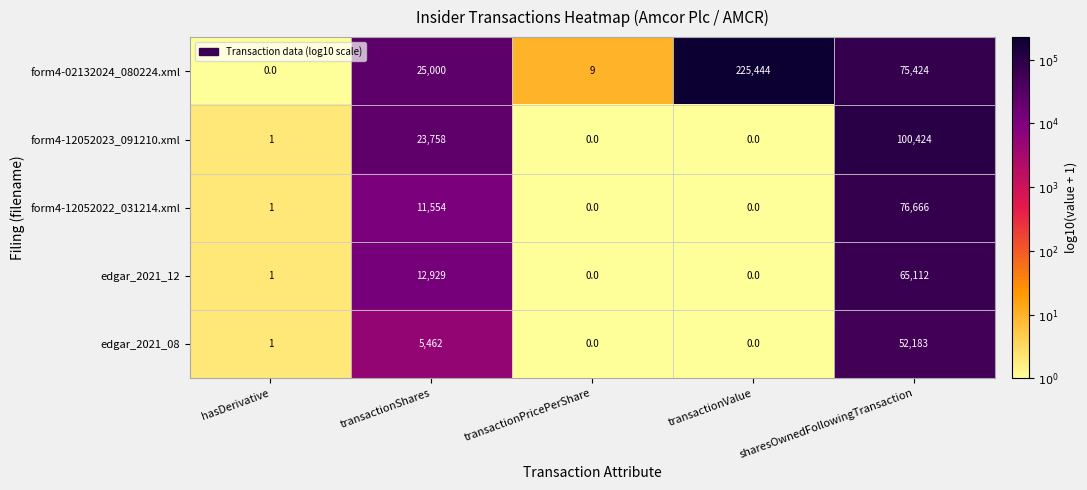

How many distinct data groups are displayed?

5